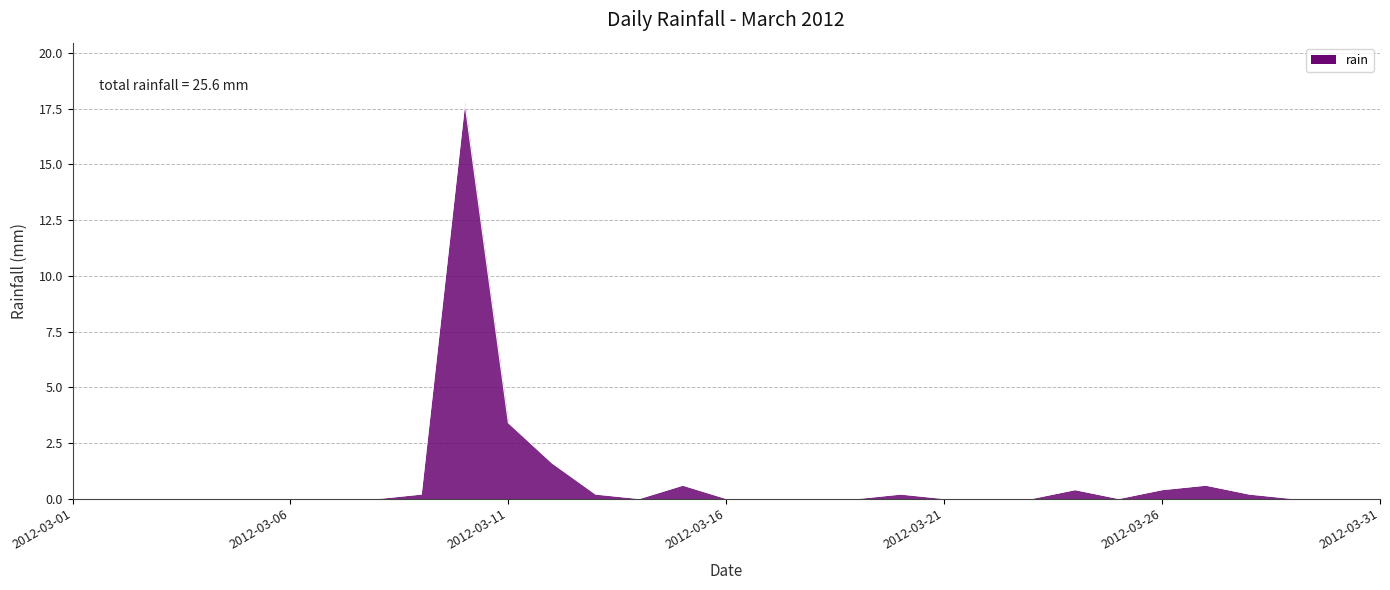

Reading right to left, list all the values displayed in this chart.

2012-03-31=0.0	2012-03-30=0.0	2012-03-29=0.0	2012-03-28=0.2	2012-03-27=0.6	2012-03-26=0.4	2012-03-25=0.0	2012-03-24=0.4	2012-03-23=0.0	2012-03-22=0.0	2012-03-21=0.0	2012-03-20=0.2	2012-03-19=0.0	2012-03-18=0.0	2012-03-17=0.0	2012-03-16=0.0	2012-03-15=0.6	2012-03-14=0.0	2012-03-13=0.2	2012-03-12=1.6	2012-03-11=3.4	2012-03-10=17.8	2012-03-09=0.2	2012-03-08=0.0	2012-03-07=0.0	2012-03-06=0.0	2012-03-05=0.0	2012-03-04=0.0	2012-03-03=0.0	2012-03-02=0.0	2012-03-01=0.0